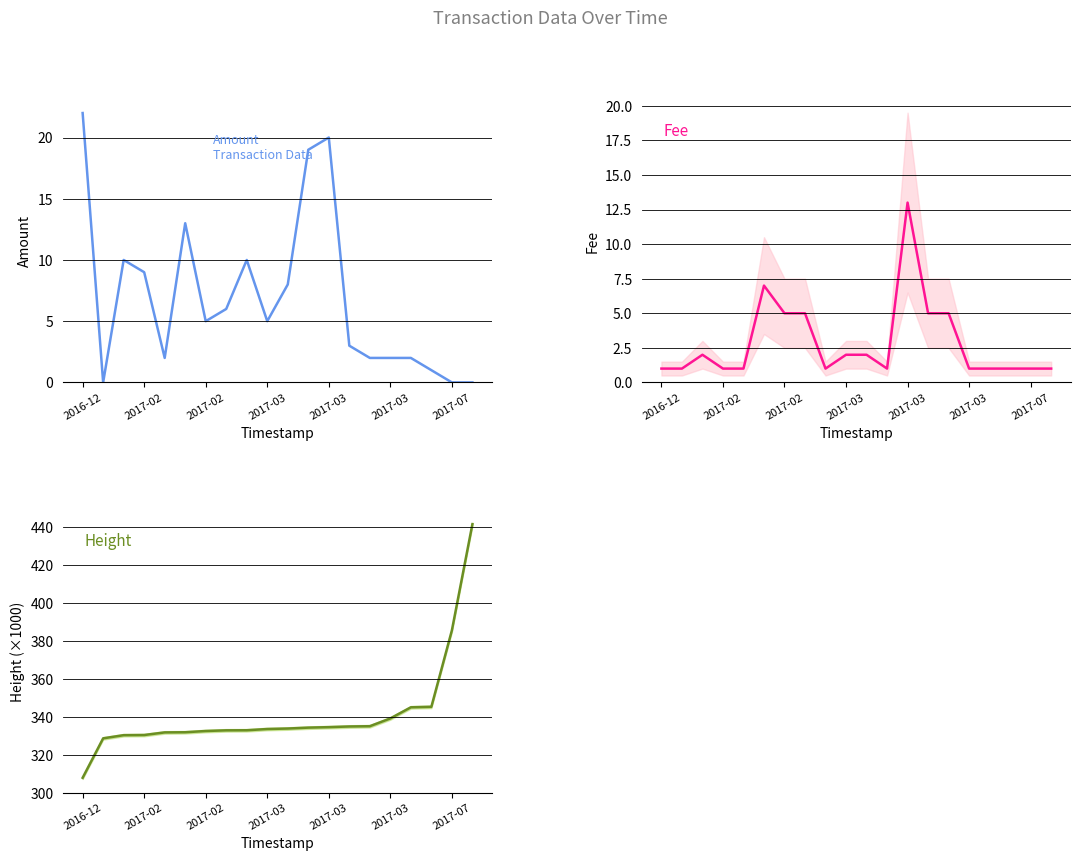

True or false: Amount has a value of 1.0 at 17.

True